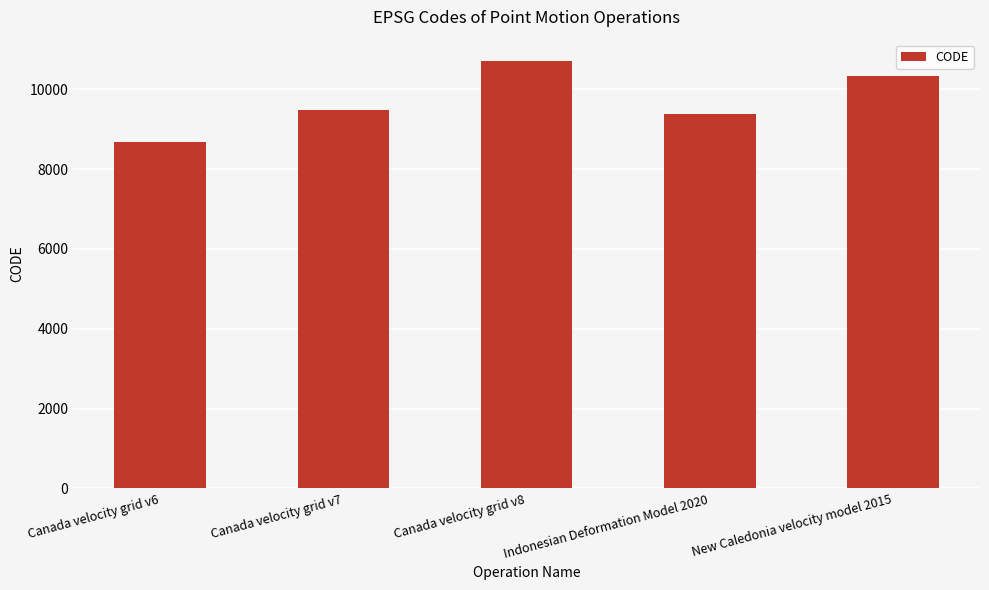

What is the smallest value displayed?

8676